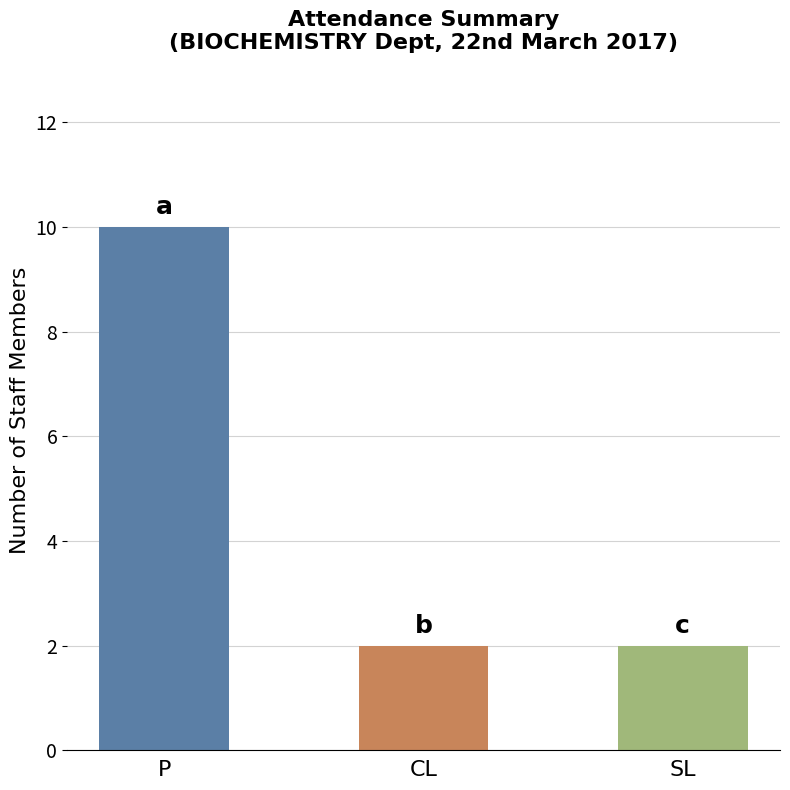

Which label corresponds to the largest value in the chart?

P